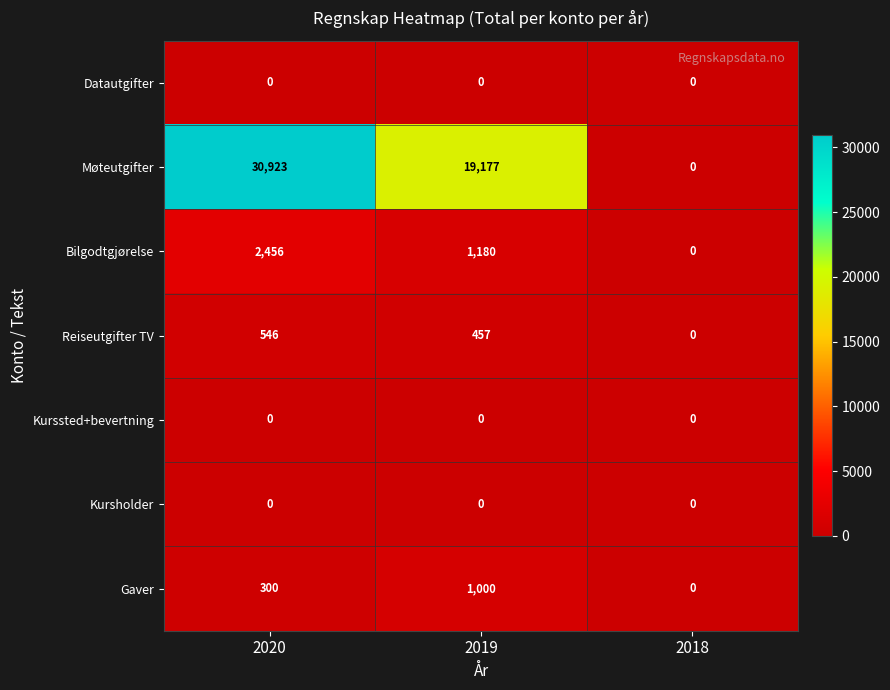

What value does the Reiseutgifter TV series have at 2019, to the nearest 100?

500